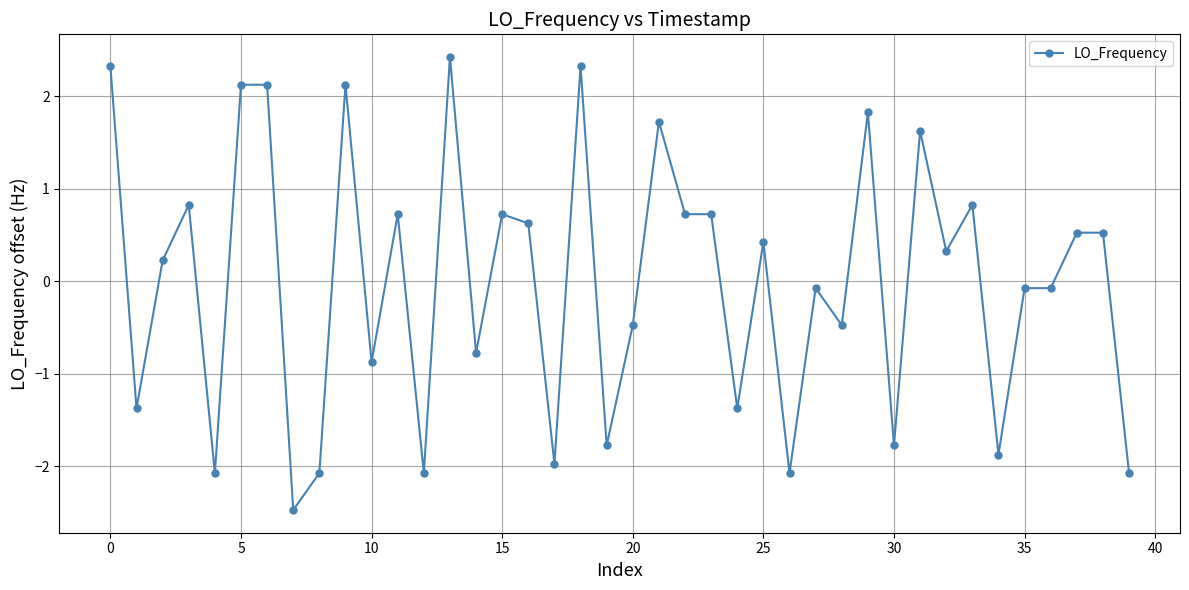

What is the smallest value displayed?

-2.5